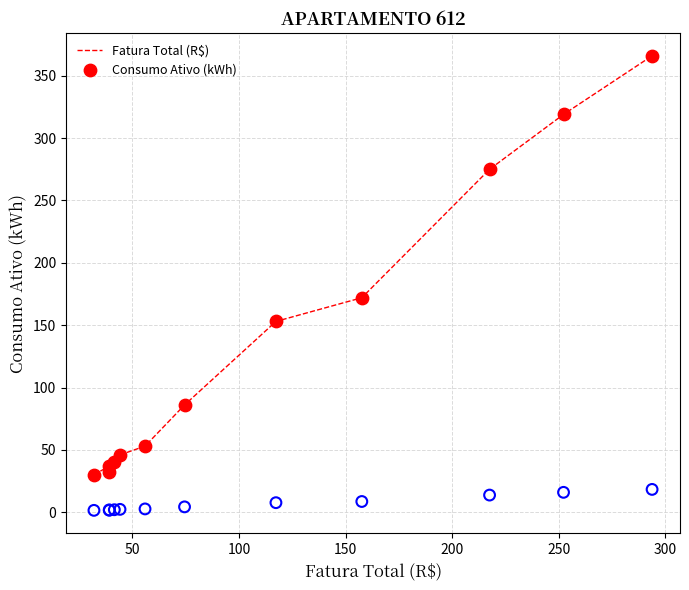

Across all series, what Y value is closest to 183?

172.0